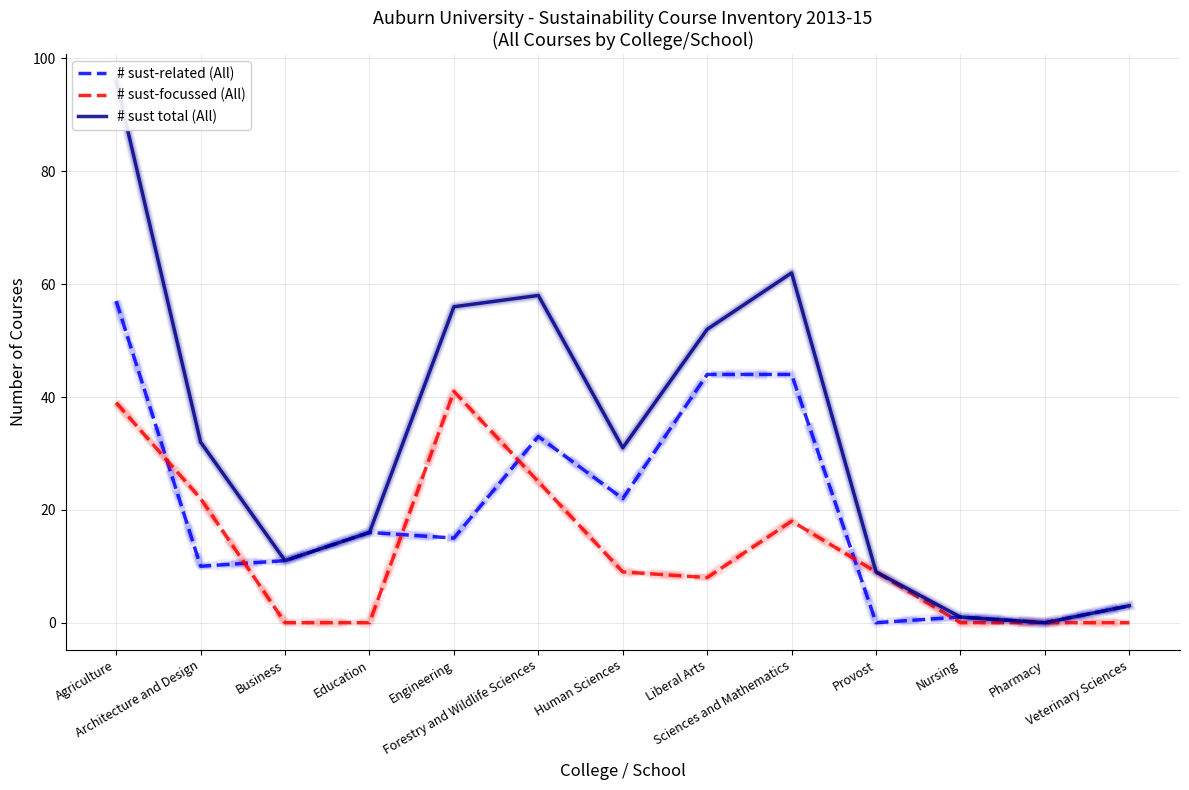

At which label does # sust-related (All) reach its peak?

Agriculture